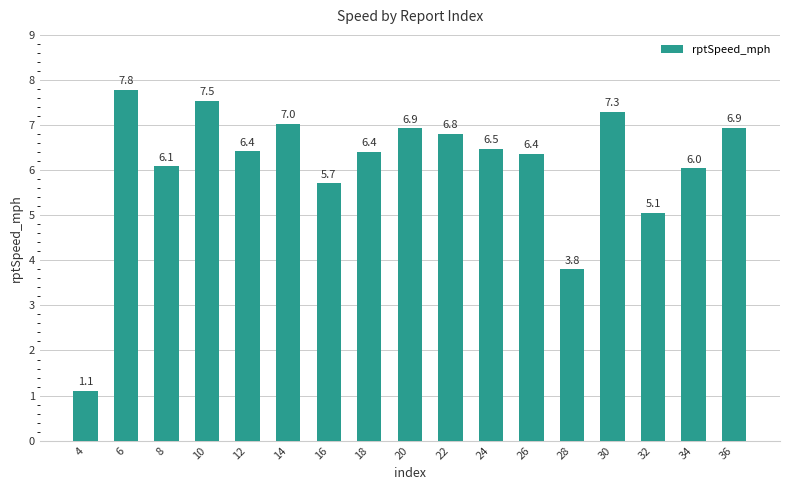

Reading left to right, extract all data points from this chart.

1.1	7.8	6.1	7.5	6.4	7.0	5.7	6.4	6.9	6.8	6.5	6.4	3.8	7.3	5.1	6.0	6.9